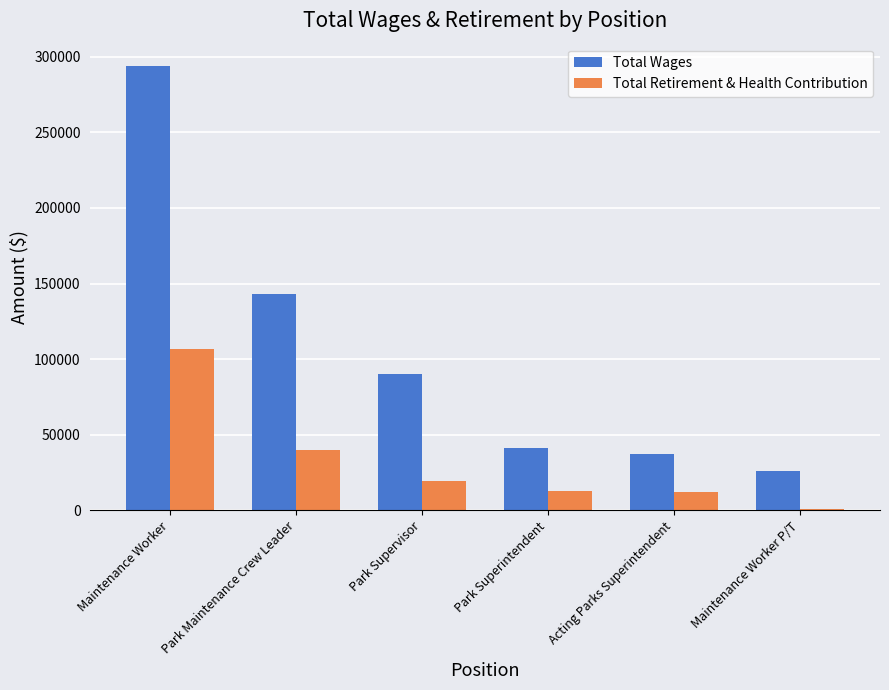

What position from the right is Maintenance Worker P/T?

1